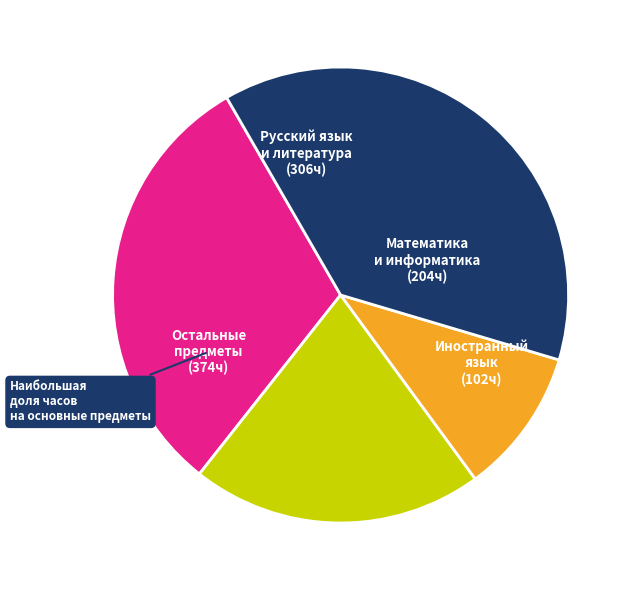

How many slices are in this pie chart?

4